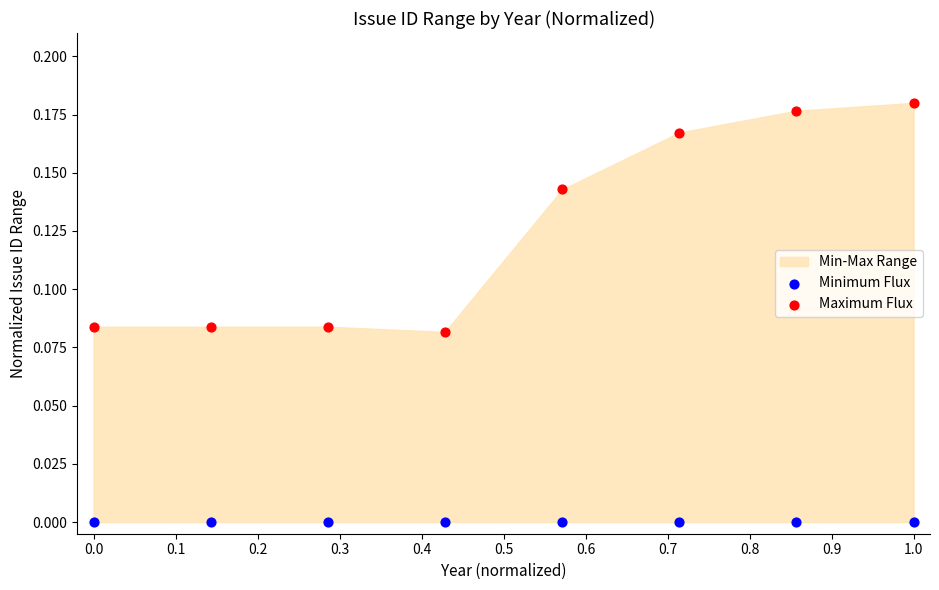

Which series reaches the minimum Y coordinate?

Minimum Flux